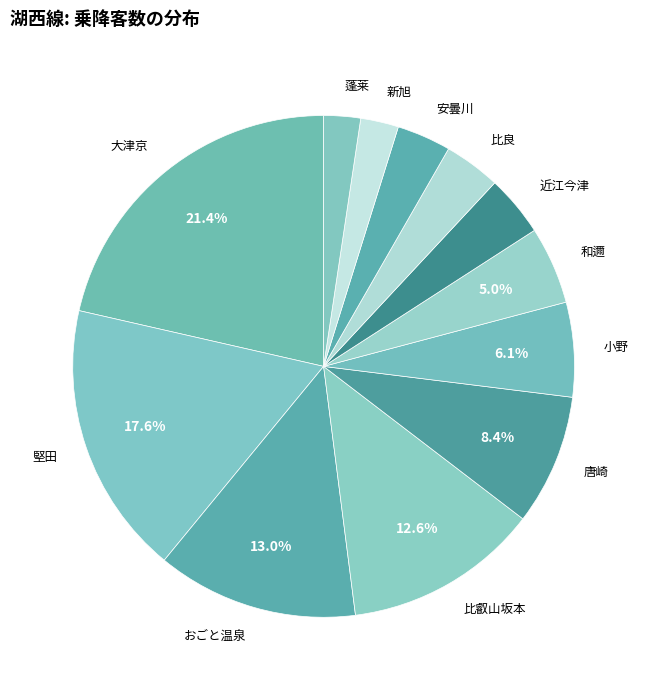

True or false: 比叡山坂本 accounts for 18% of the total.

False